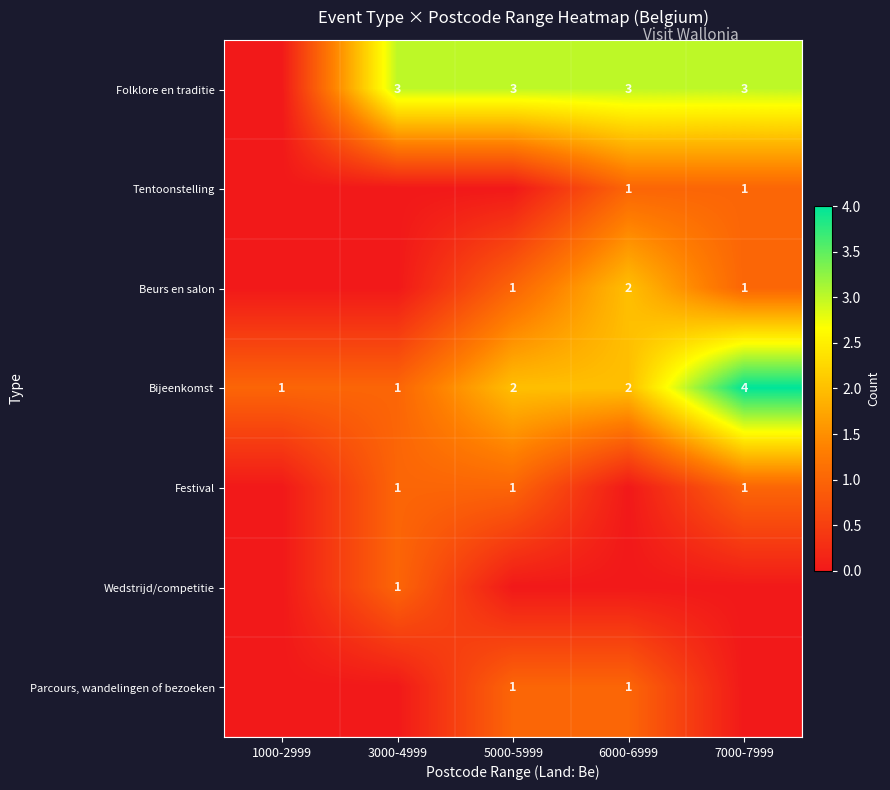

True or false: Folklore en traditie has a value of 3 at 3000-4999.

True